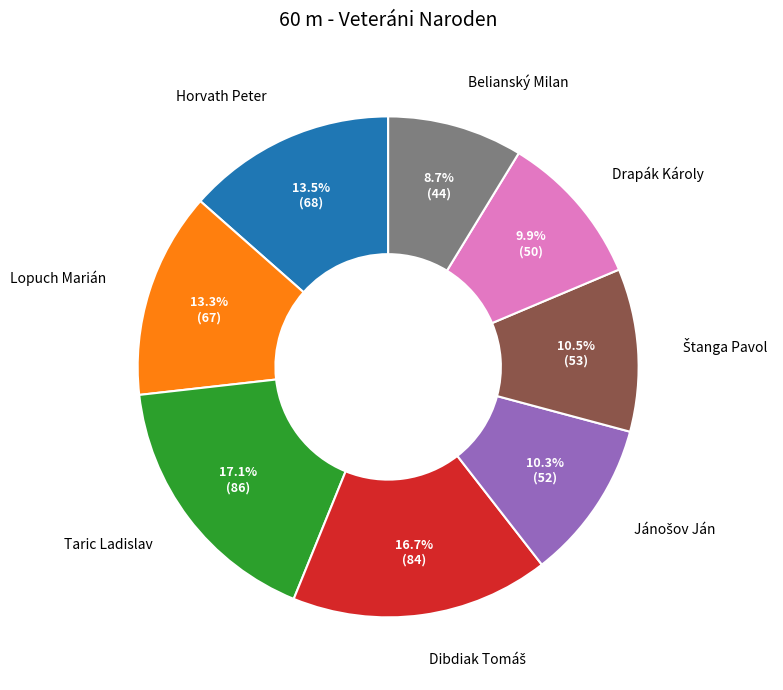

Is Lopuch Marián the majority of the pie?

No